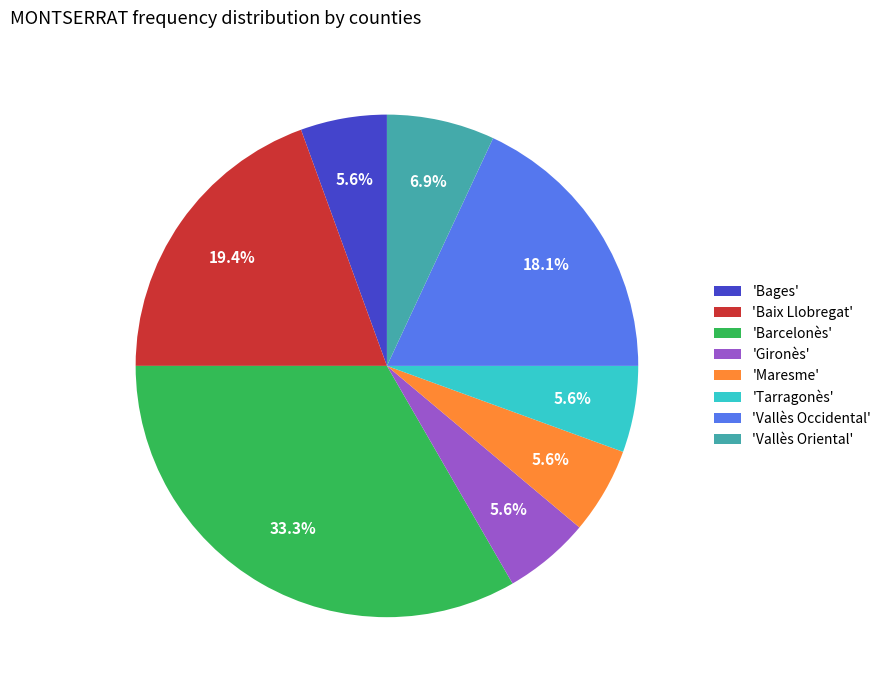

Combined, do 'Gironès' and 'Vallès Occidental' account for over 50%?

No